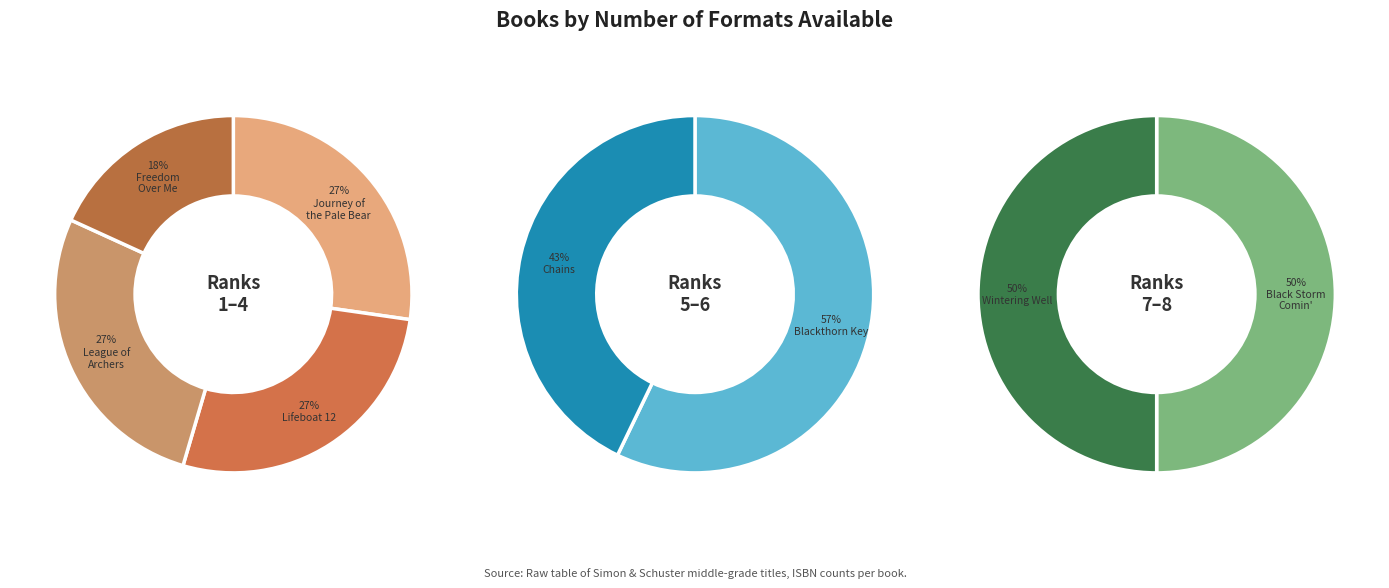

Does Lifeboat 12 account for over 50% of the chart?

No